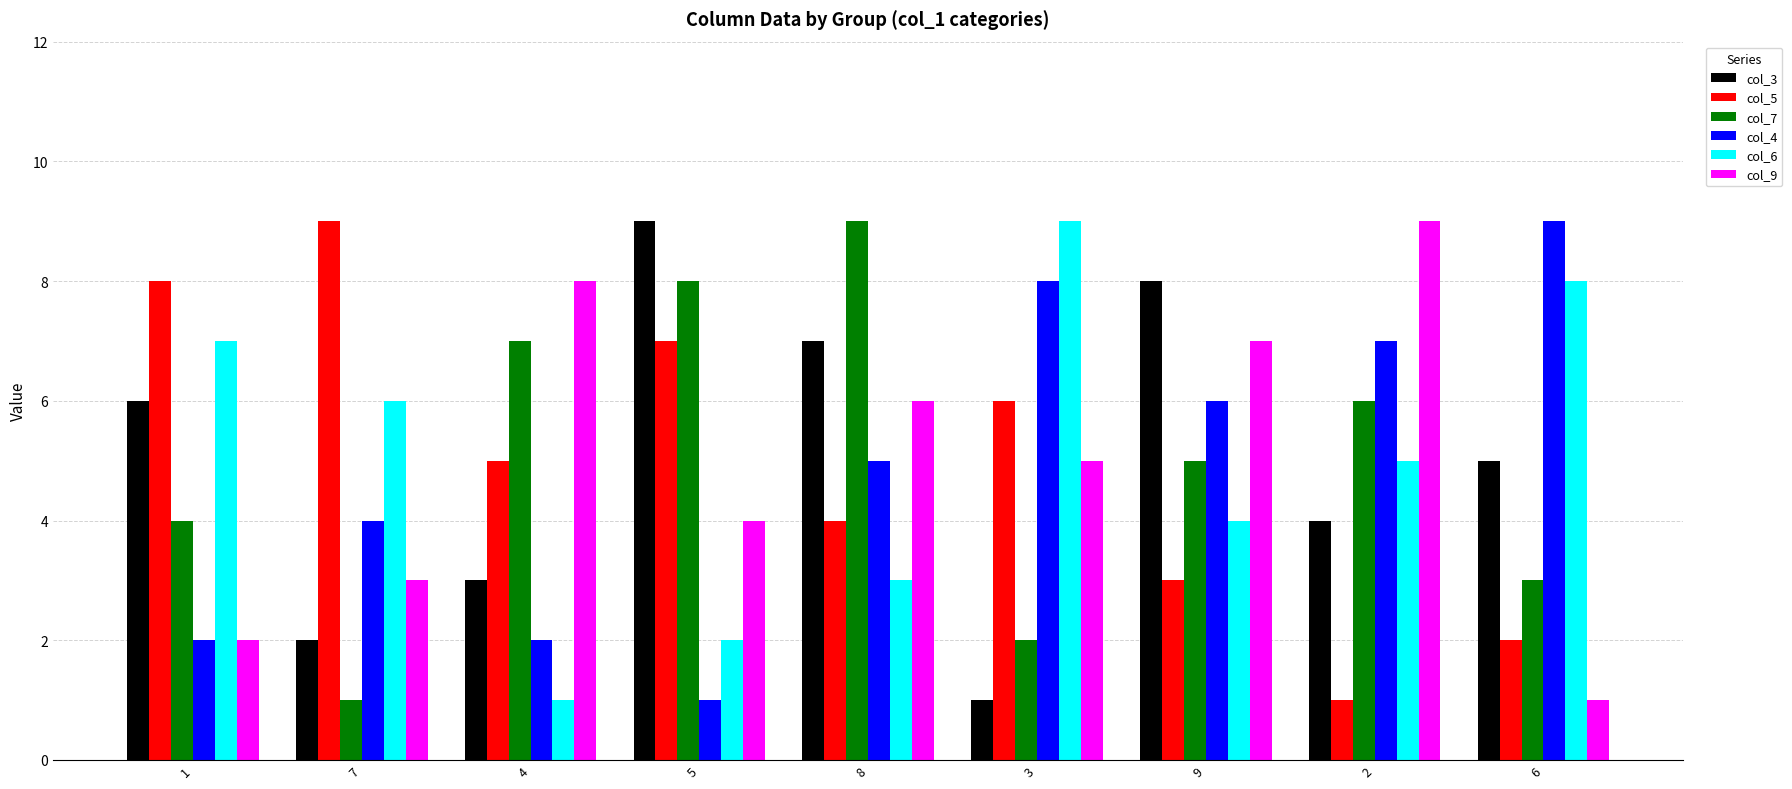

Which category has the highest value in the col_5 series?

7